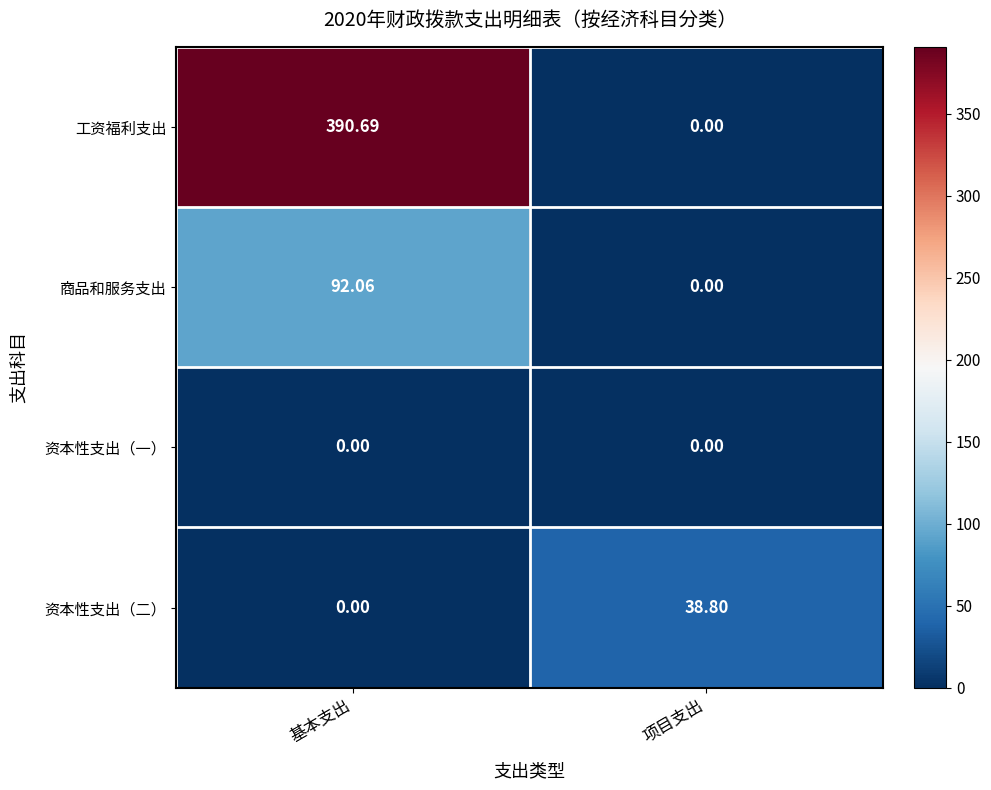

At which category does the chart reach its peak across all series?

基本支出